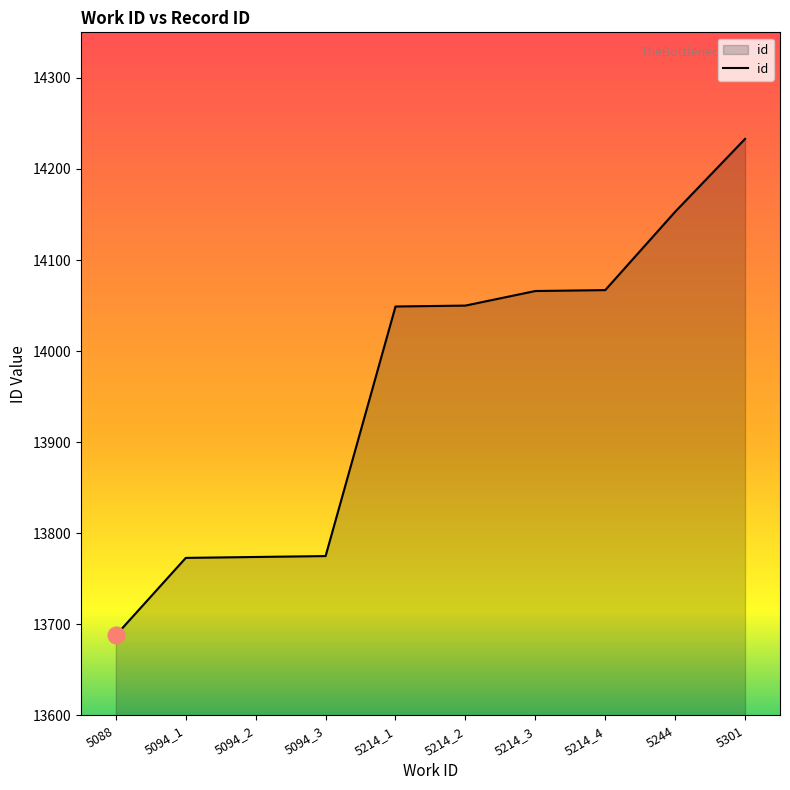

What is the difference between the values at 5094_3 and 5301?

458